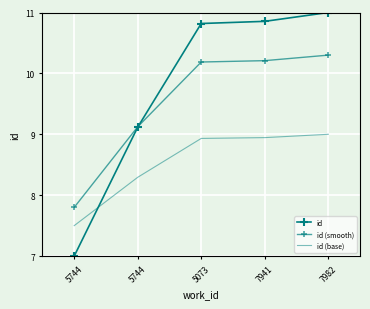

What is the difference between the second highest and minimum values in the id (base) series?

1.4